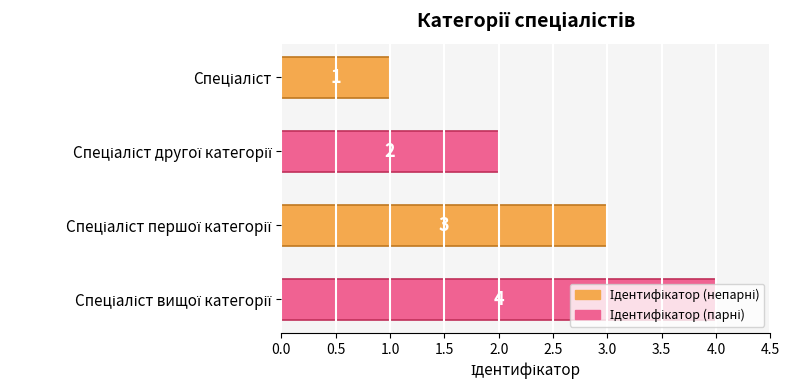

Count the values in the range 2 to 4.

3